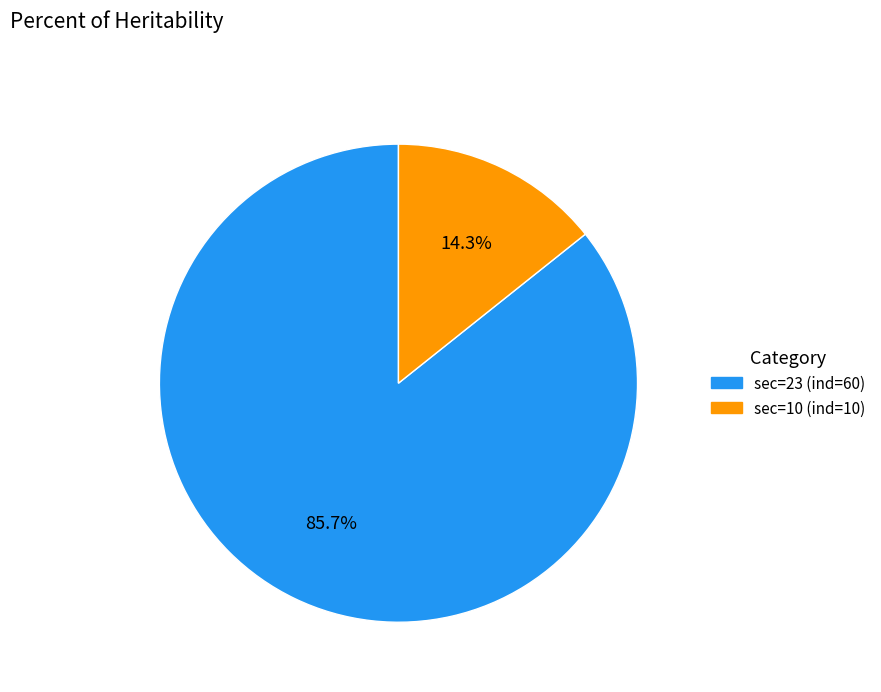

Is there a majority slice in this chart?

Yes